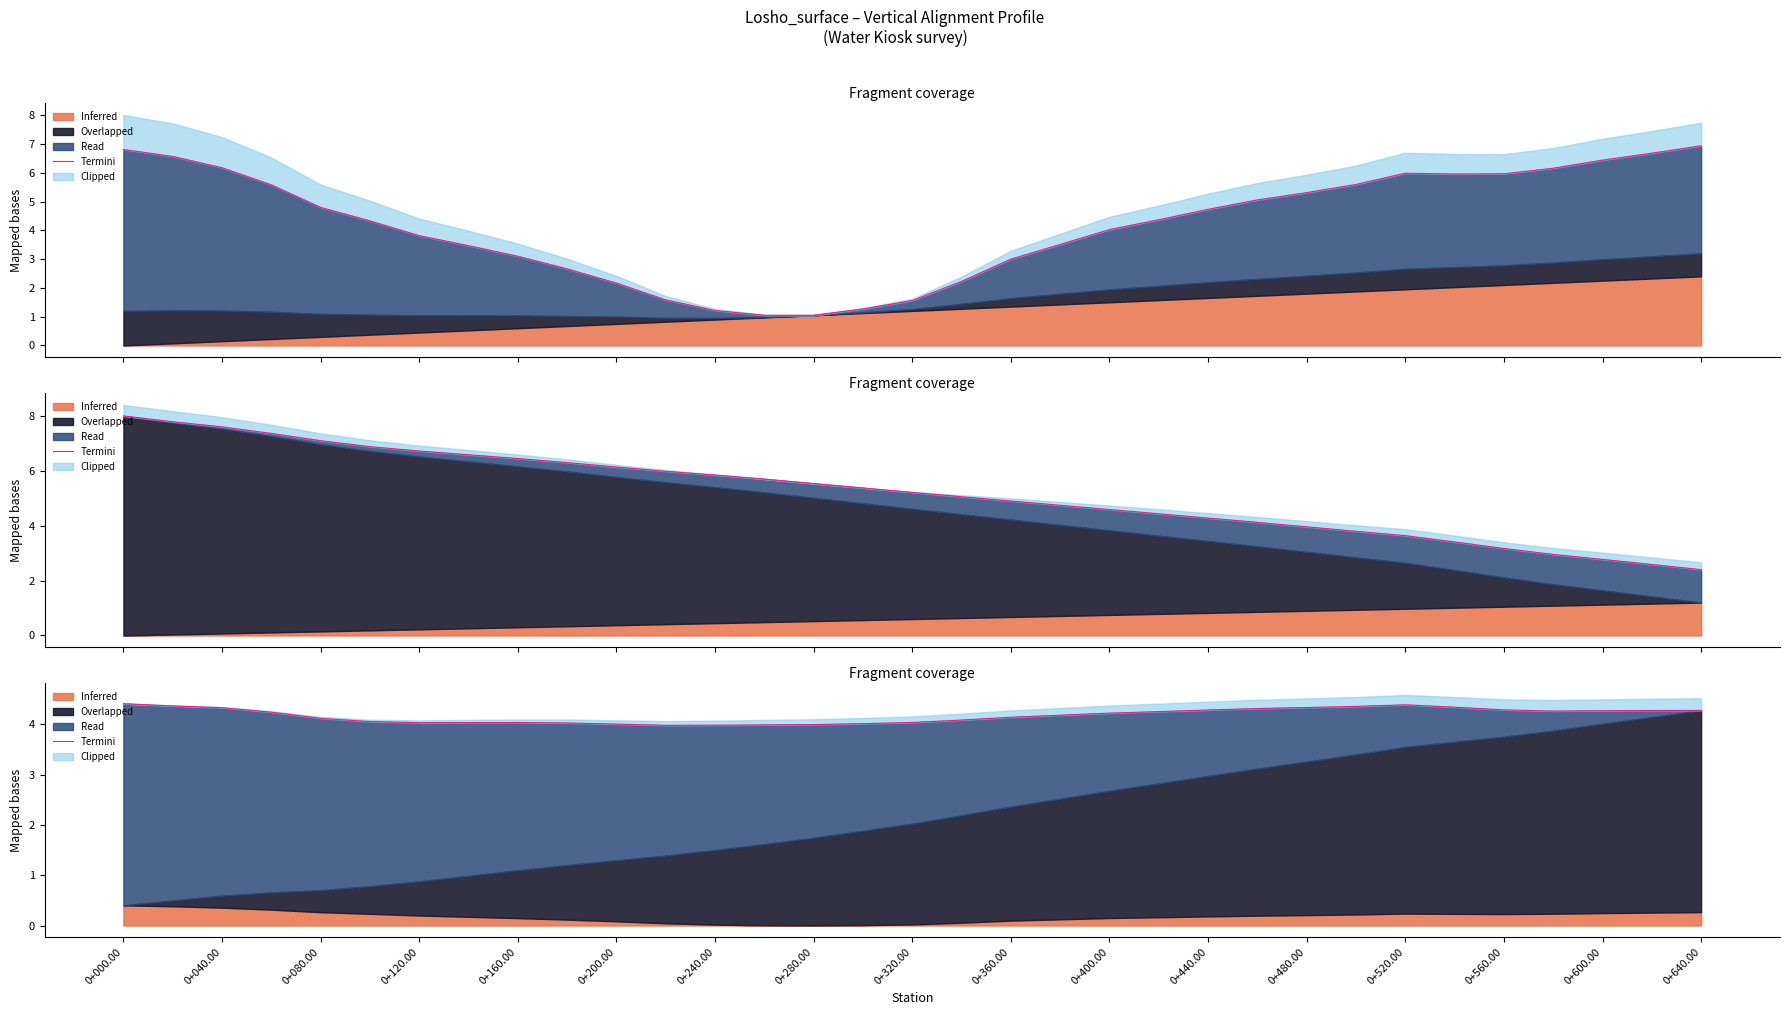

What is the average value?

4.2